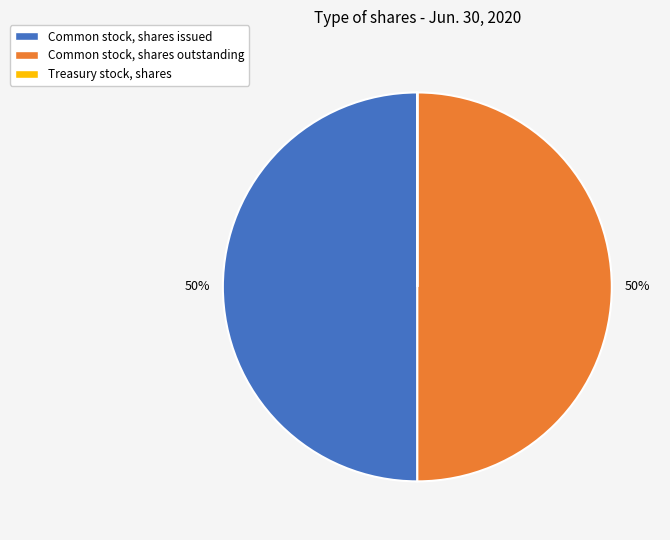

Is it true that Common stock, shares outstanding is 63% of the pie?

False